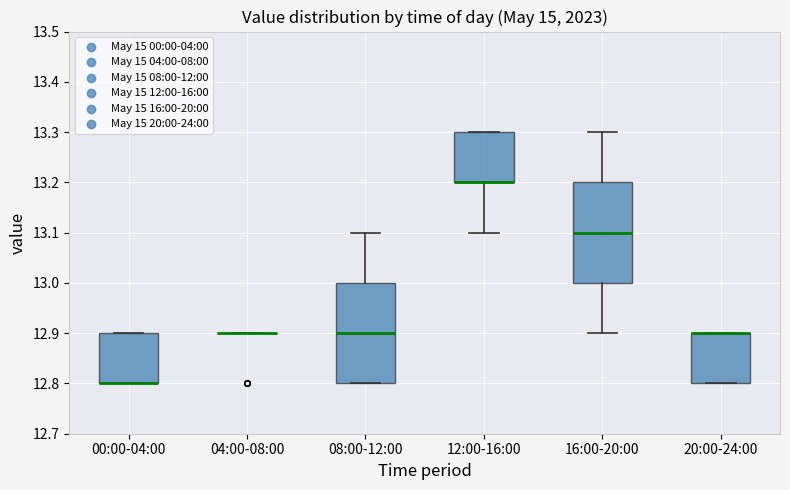

Reading left to right, read every box against the y-axis: the position of its median line, the range the box covers, and the ends of its whiskers. The values are not printed on the chart, so give them approximately, as read against the axis.

00:00-04:00: median 12.8 (drawn on the box's lower edge), box 12.8 to 12.9, whiskers 12.8 to 12.9
04:00-08:00: box collapsed to a line at 12.9, whiskers 12.9 to 12.9
08:00-12:00: median 12.9, box 12.8 to 13.0, whiskers 12.8 to 13.1
12:00-16:00: median 13.2 (drawn on the box's lower edge), box 13.2 to 13.3, whiskers 13.1 to 13.3
16:00-20:00: median 13.1, box 13.0 to 13.2, whiskers 12.9 to 13.3
20:00-24:00: median 12.9 (drawn on the box's upper edge), box 12.8 to 12.9, whiskers 12.8 to 12.9